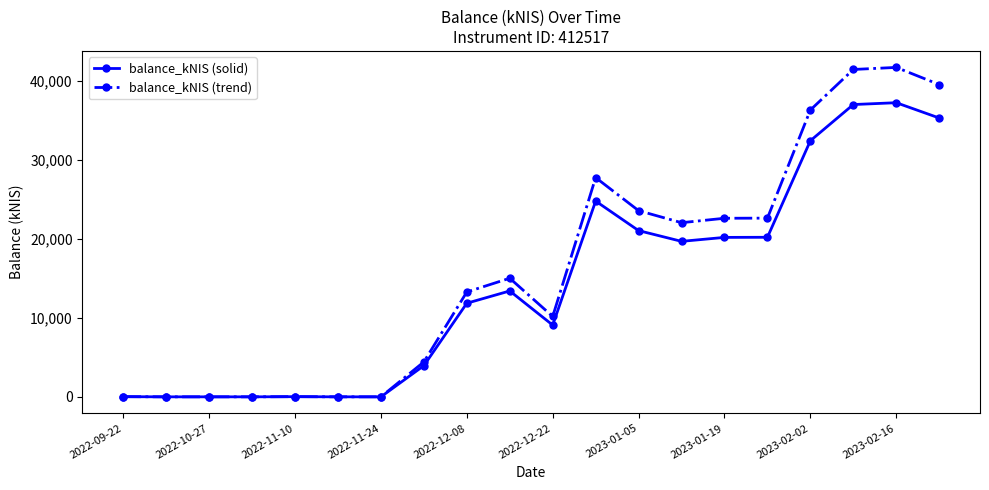

List the series in order of their peak value, highest first.

balance_kNIS (trend), balance_kNIS (solid)